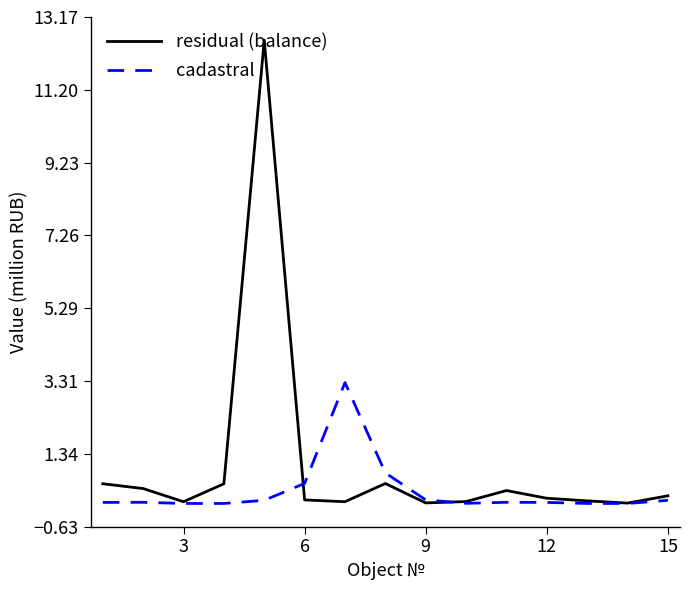

Which series has the widest spread of values?

residual (balance)